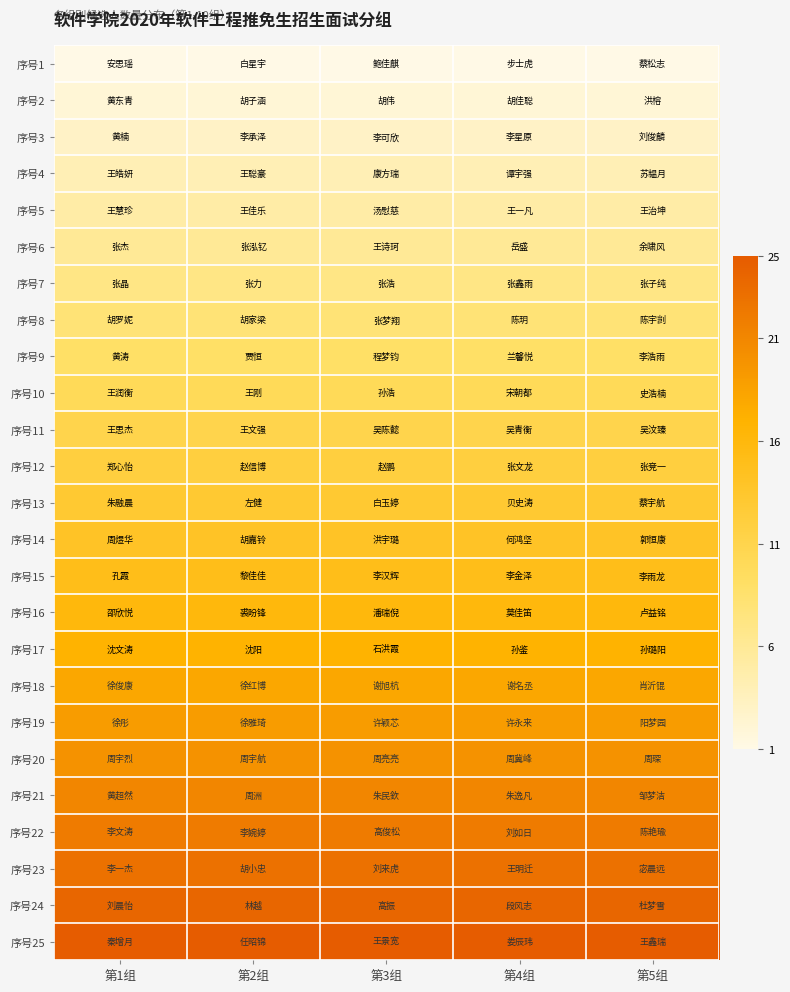

Which has a higher value, 第5组 or 第2组?

第5组